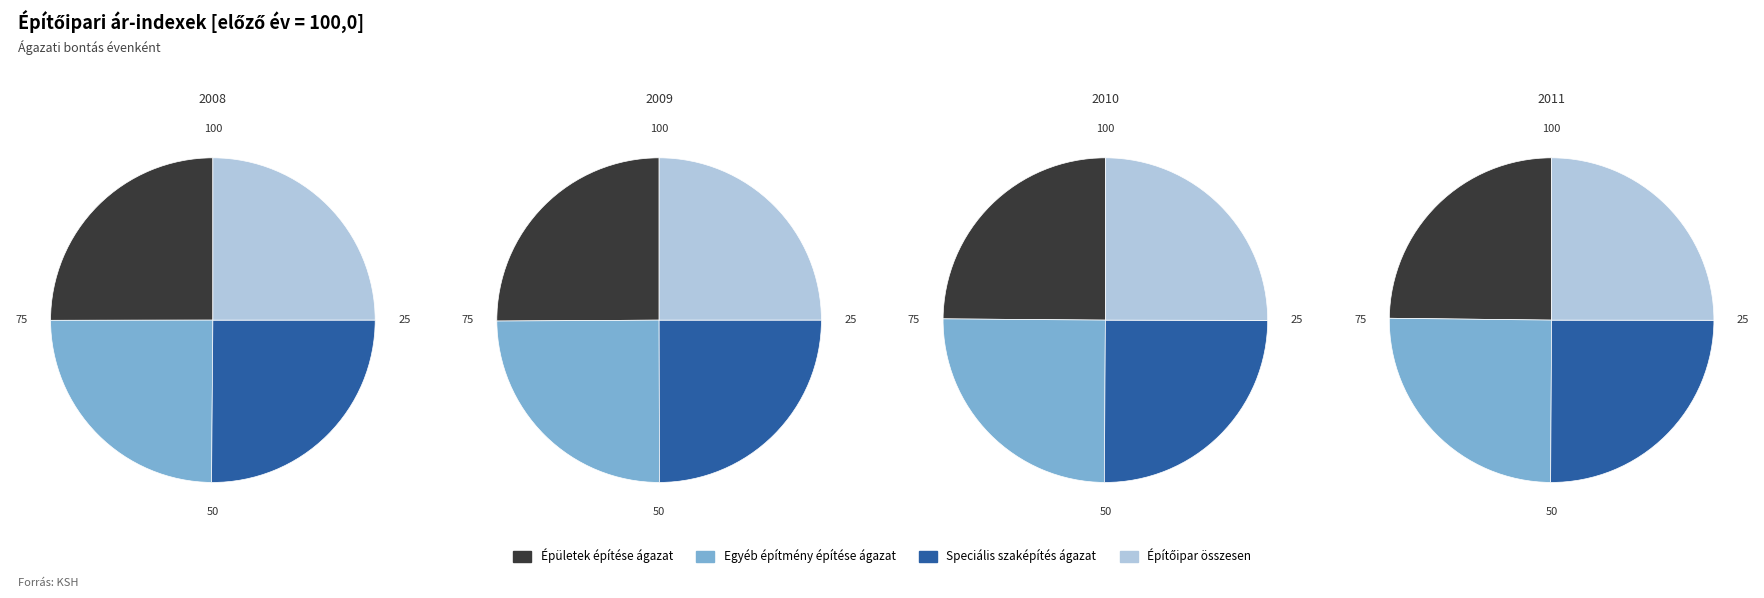

Rank the series at Épületek építése ágazat from highest to lowest value.

2008, 2009, 2011, 2010